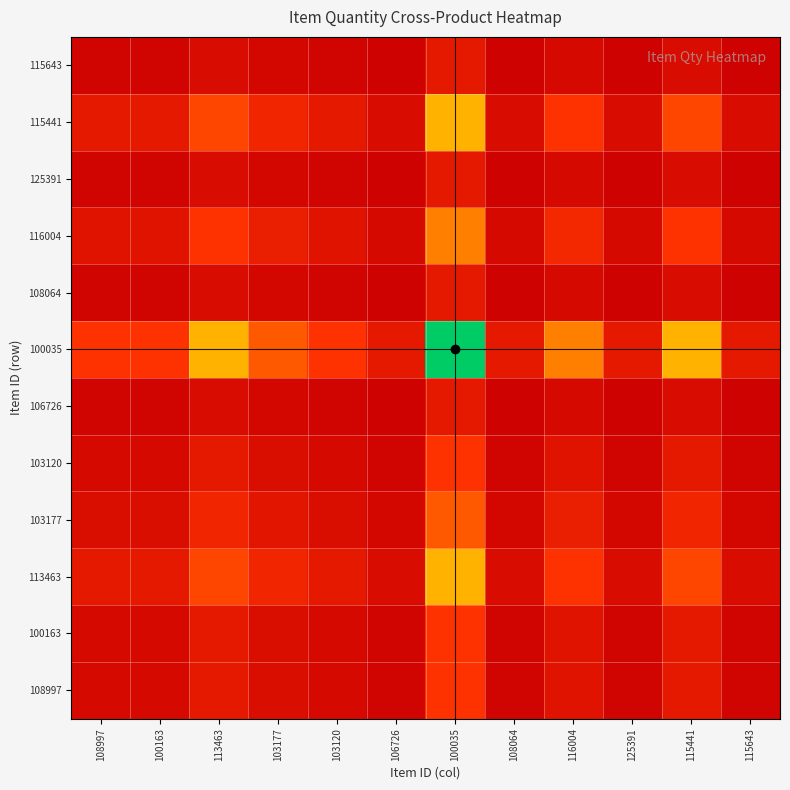

What is the total value across all series at 113463?

1.9